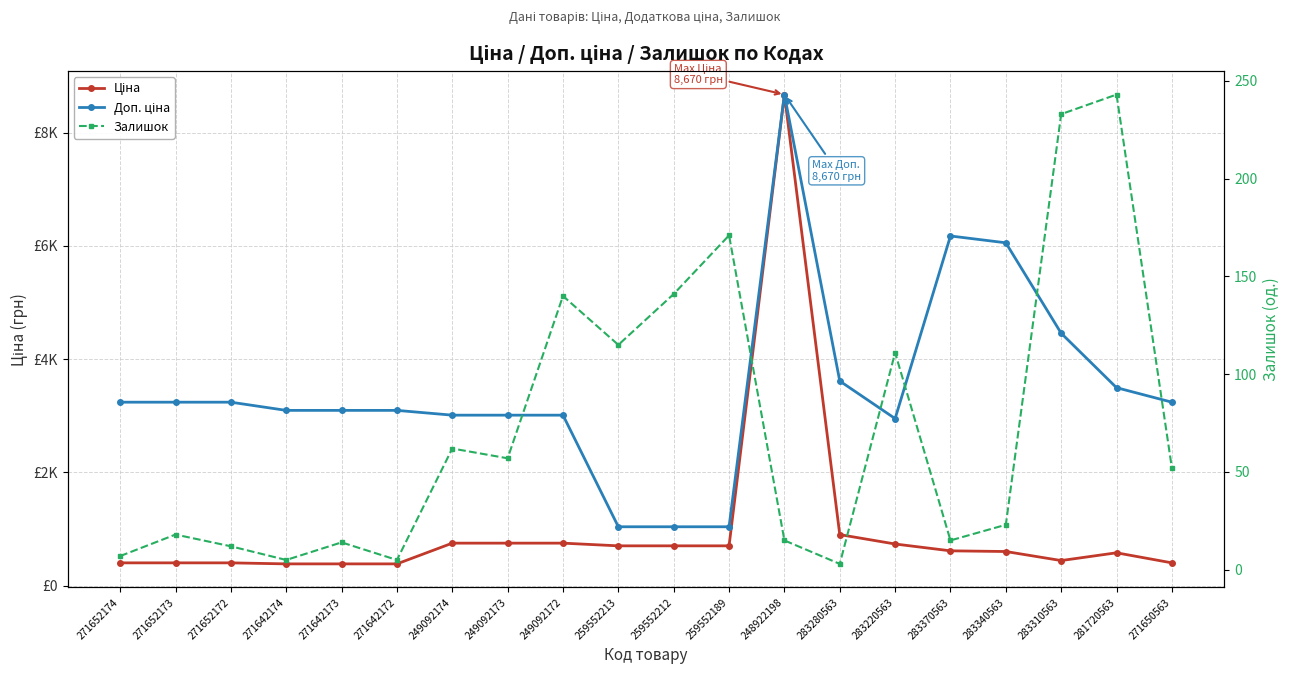

What is the greatest value displayed?

8669.7